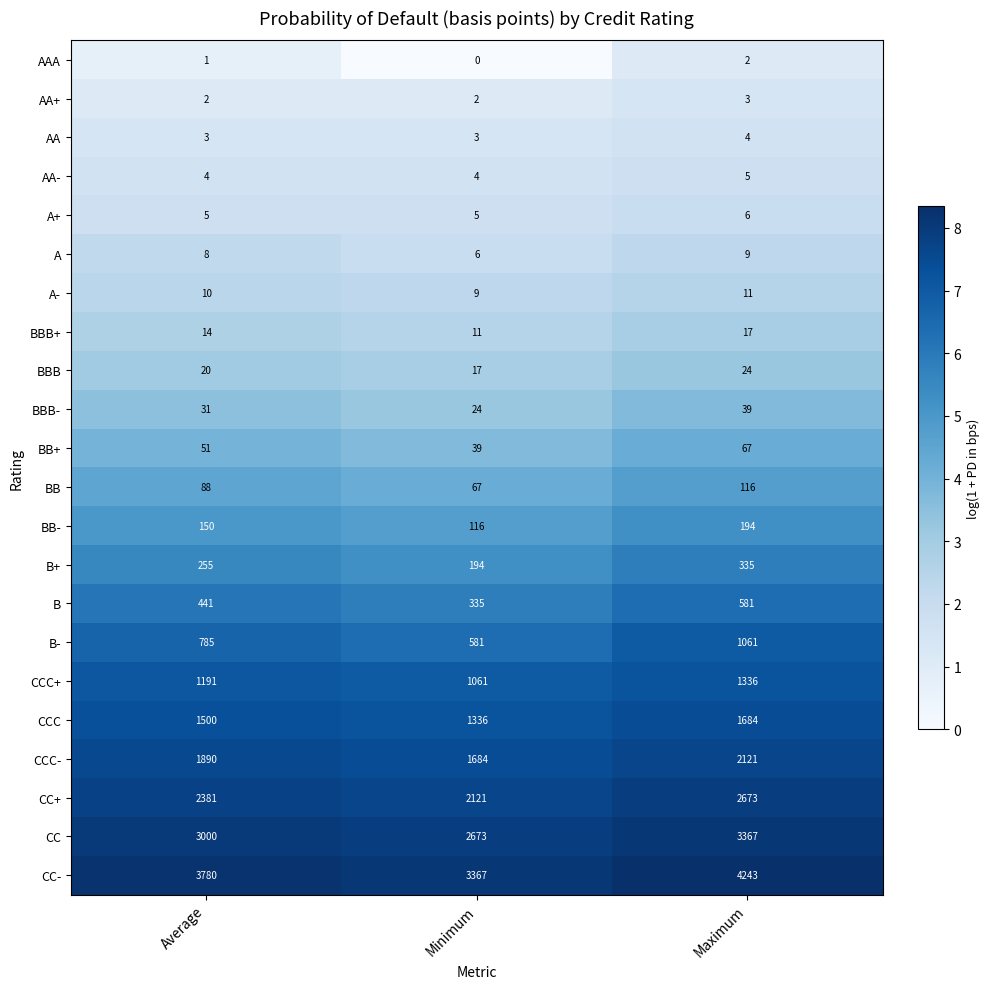

What is the sum of all CC- values?

11390